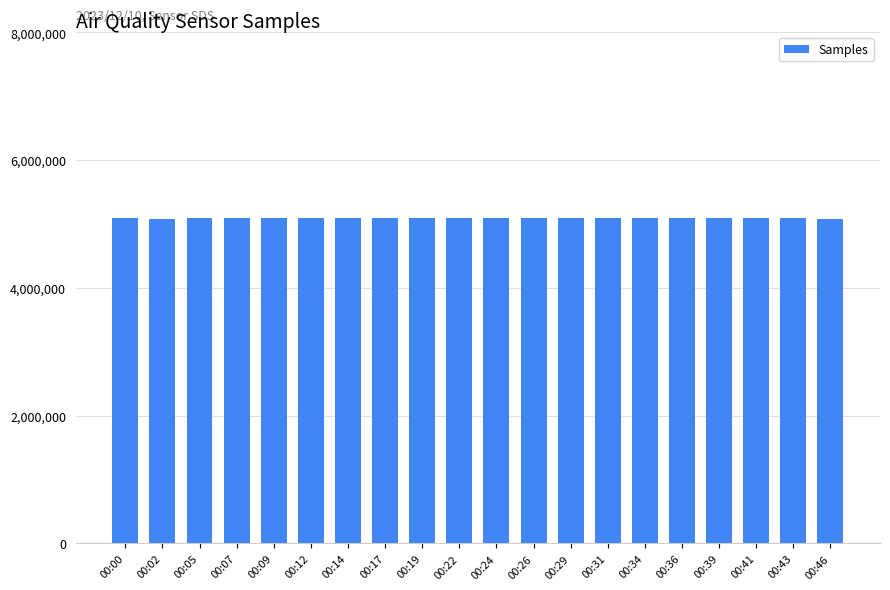

Does the chart contain stacked bars?

No